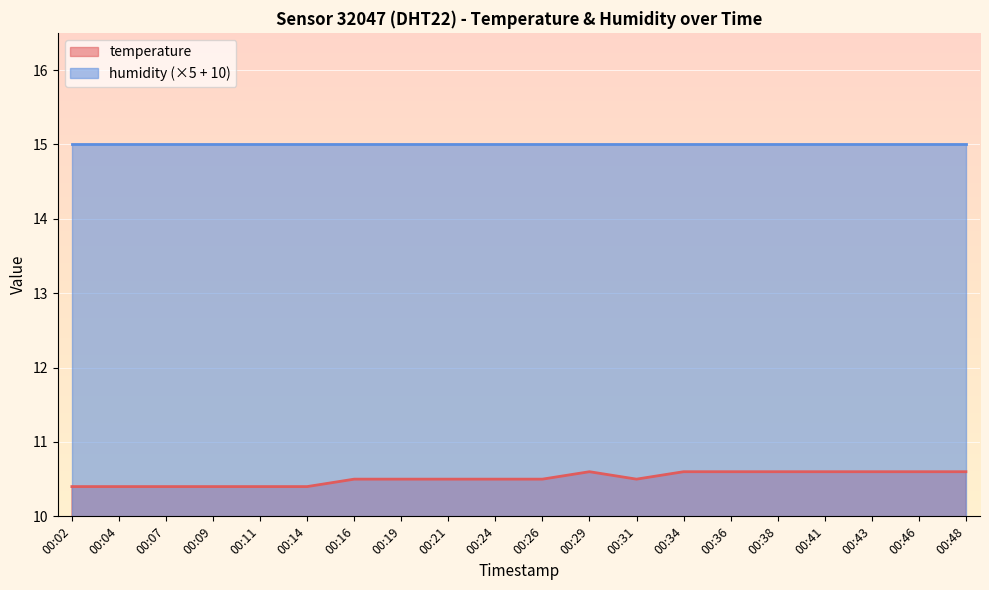

At which category does the chart reach its peak across all series?

00:29